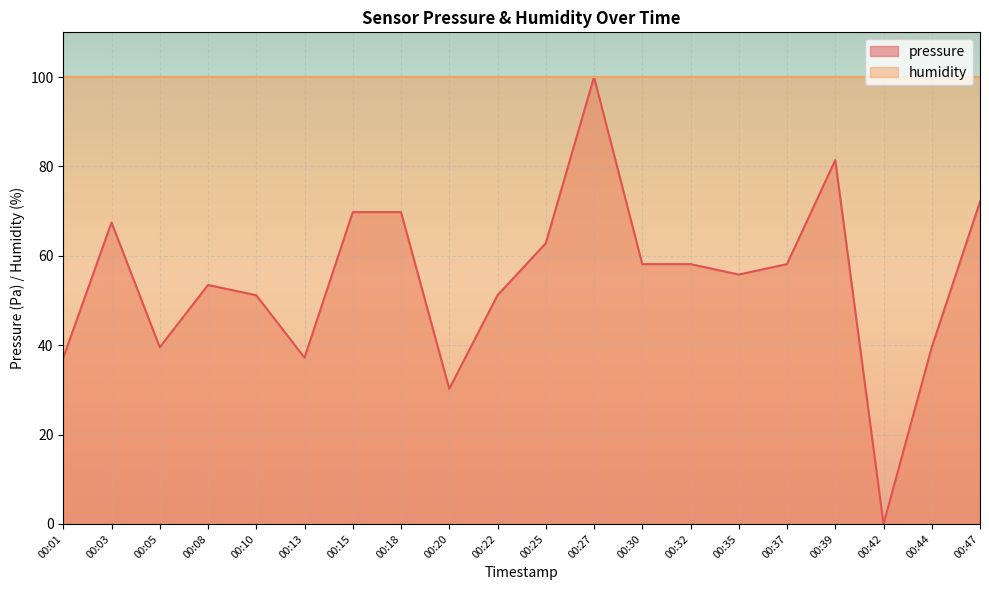

Reading left to right, list all the values displayed in this chart.

00:01=37.2	00:03=67.4	00:05=39.5	00:08=53.5	00:10=51.2	00:13=37.2	00:15=69.8	00:18=69.8	00:20=30.2	00:22=51.2	00:25=62.8	00:27=100.0	00:30=58.1	00:32=58.1	00:35=55.8	00:37=58.1	00:39=81.4	00:42=0.0	00:44=39.5	00:47=72.1